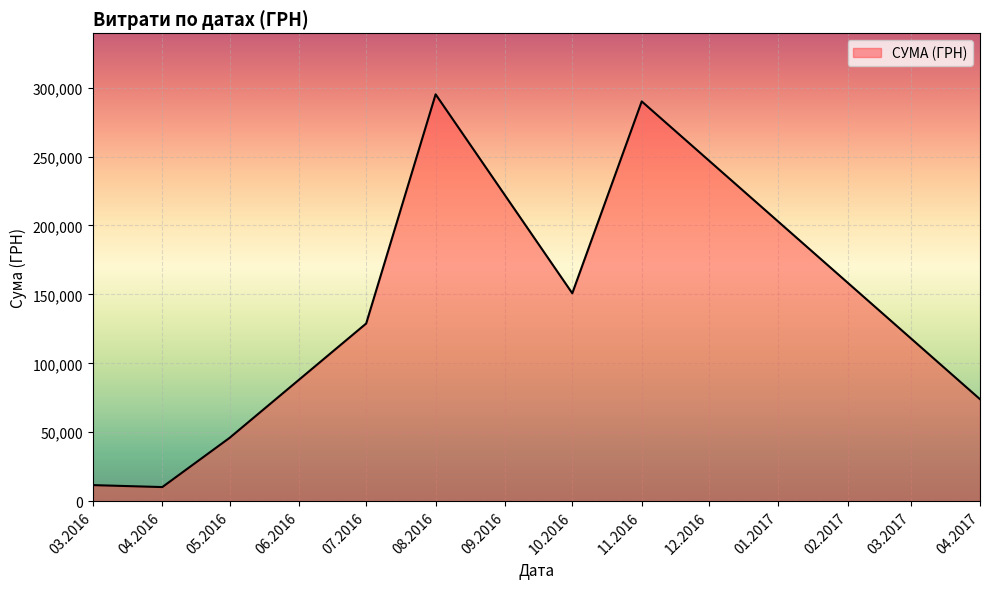

What is the ratio of the value at 05.2016 to the value at 10.2016?

0.3